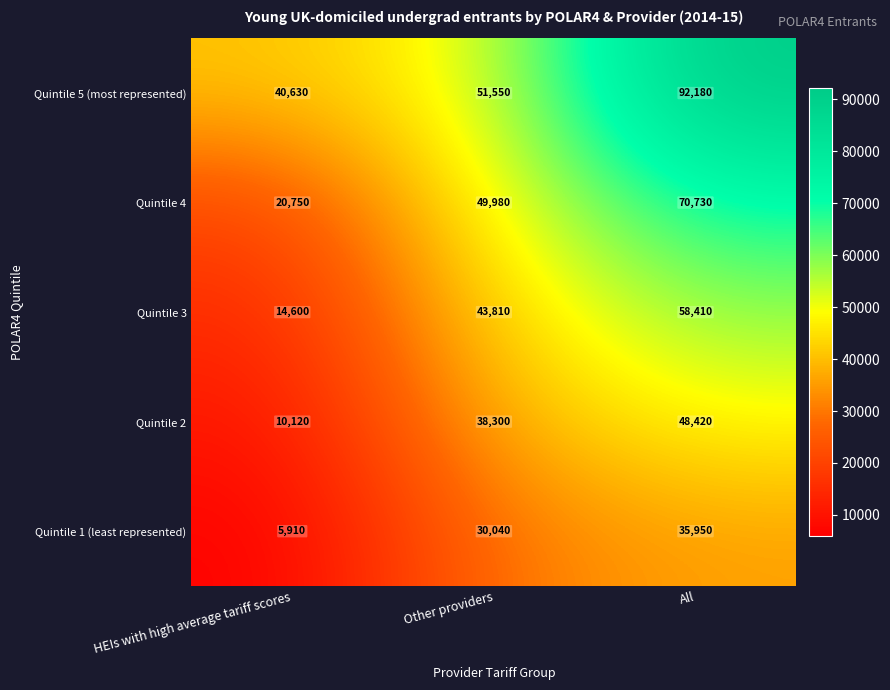

Which series changed the most between HEIs with high average tariff scores and All?

Quintile 5 (most represented)